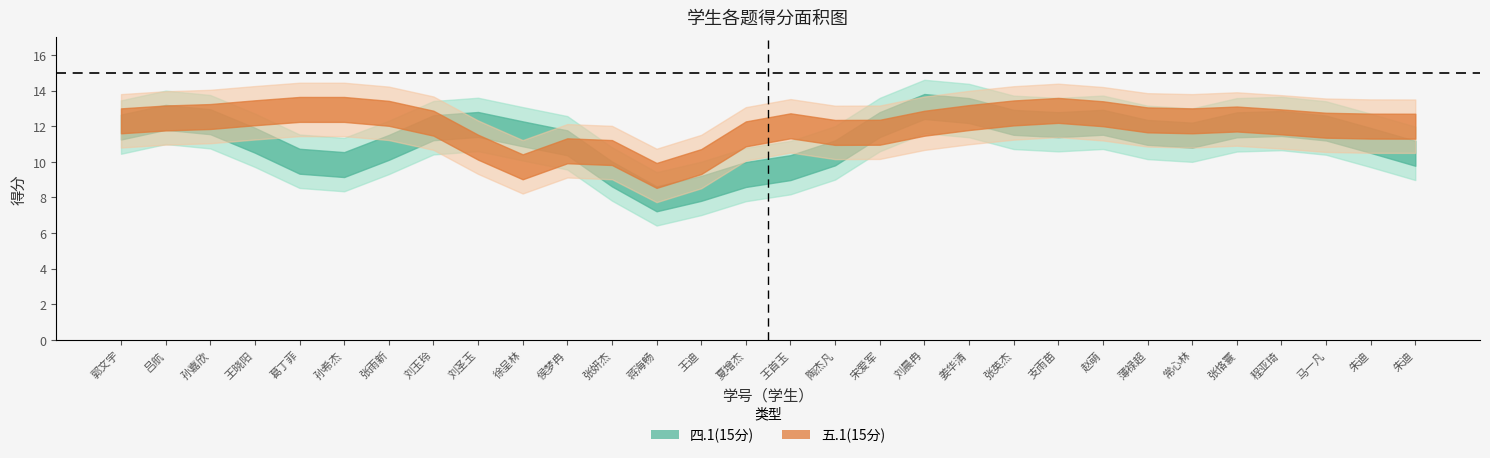

What is the label of the 10th point from the right?

张英杰